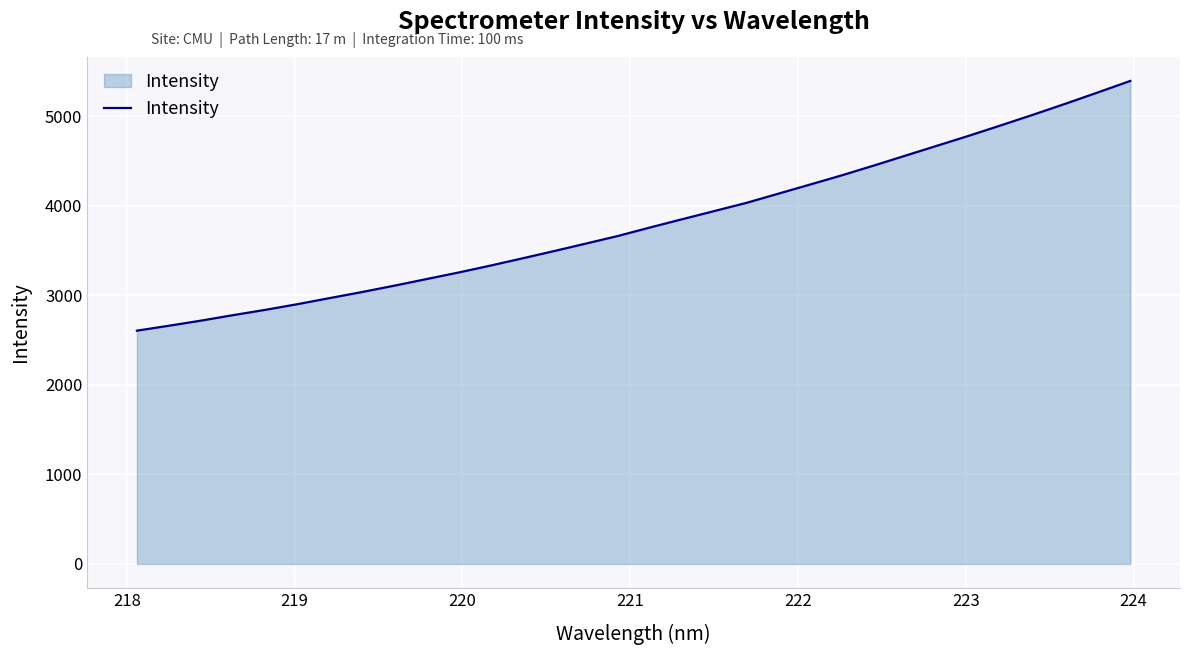

What is the smallest value displayed?

2605.8